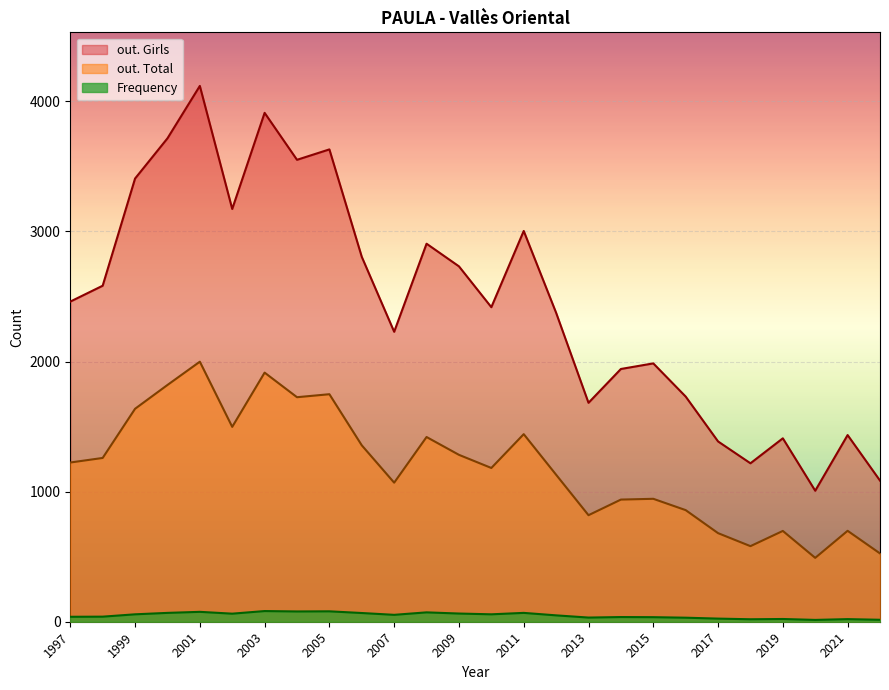

True or false: out. Total and Frequency cross at least once.

False